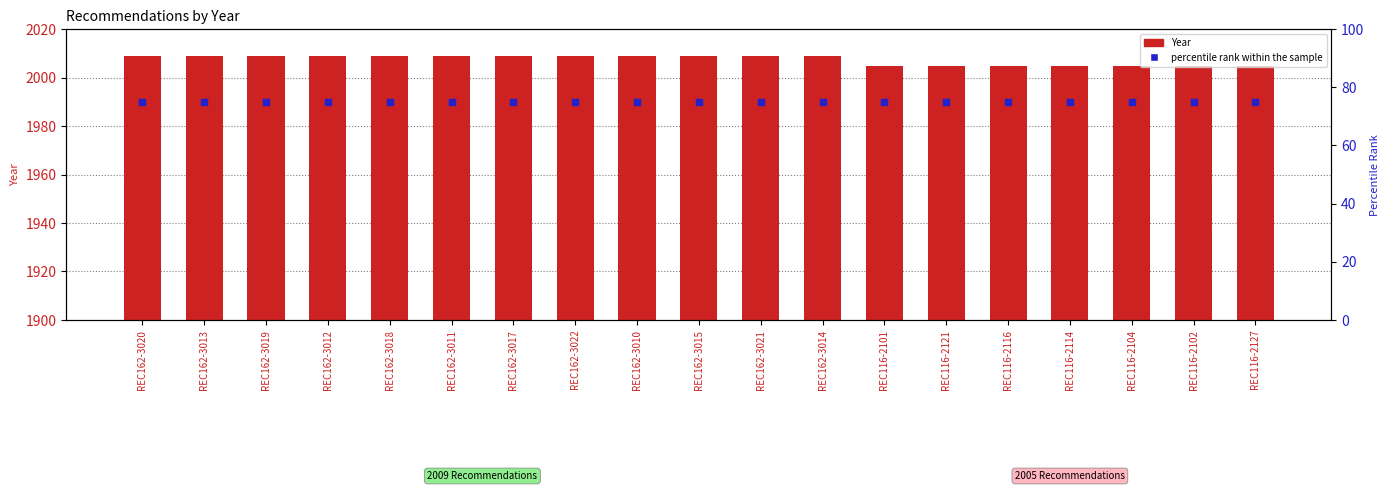

What is the total value across all series at REC116-2114?

2080